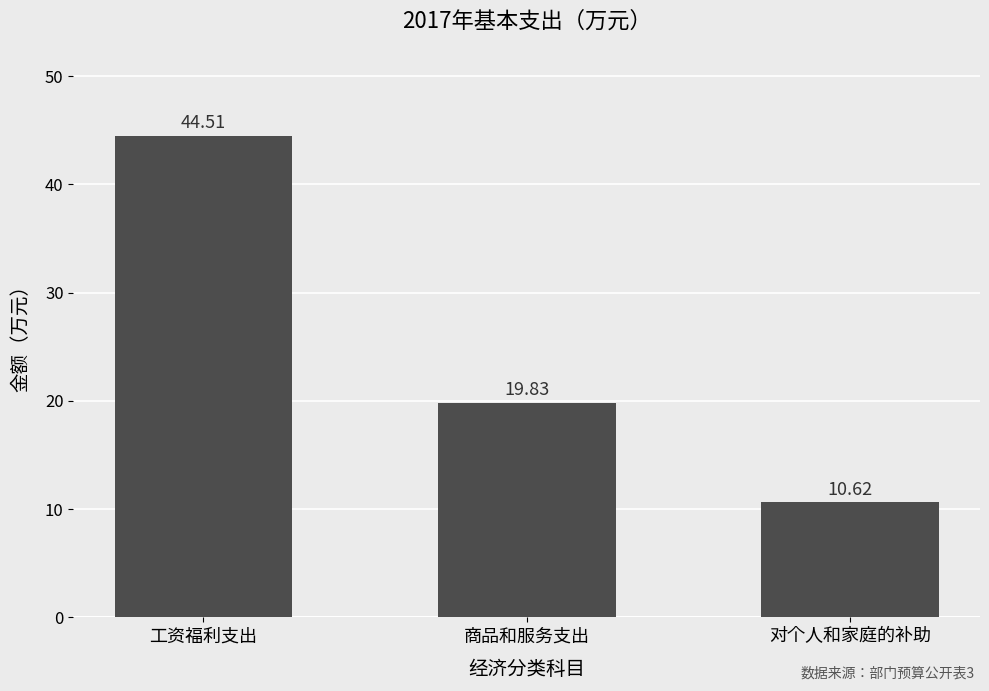

Which category has the highest value across all series?

工资福利支出